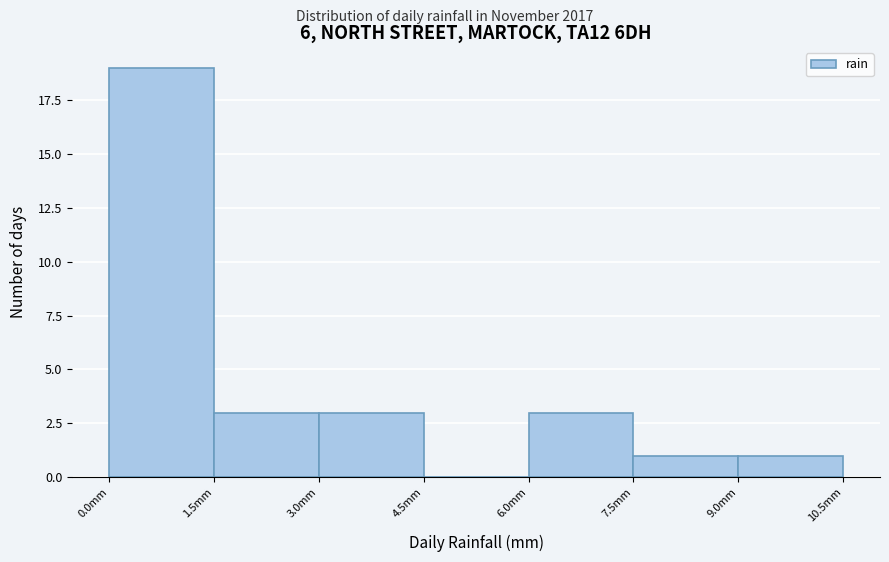

Reading left to right, list every bar in this chart as the range it spans on the x-axis followed by its height. Neither the bar edges nor the heights are printed on the chart, so give them approximately, as read against the axes.

0.0 to 1.5: 19
1.5 to 3.0: 3
3.0 to 4.5: 3
4.5 to 6.0: 0
6.0 to 7.5: 3
7.5 to 9.0: 1
9.0 to 10.5: 1